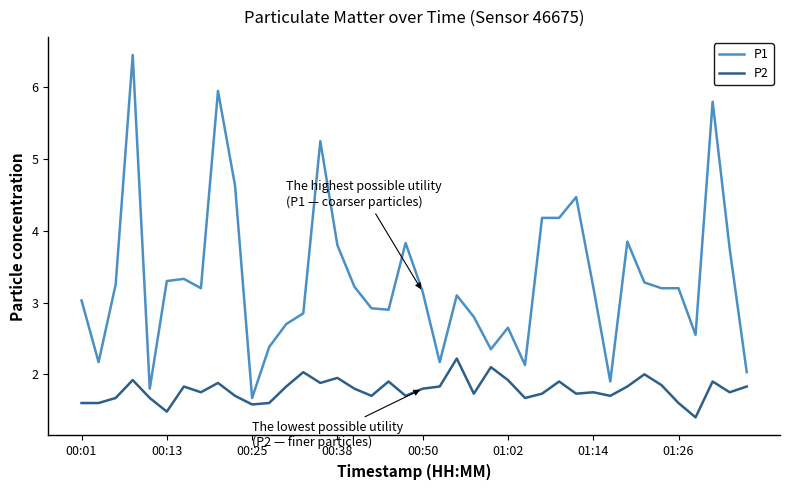

How many categories are shown in the chart?

40